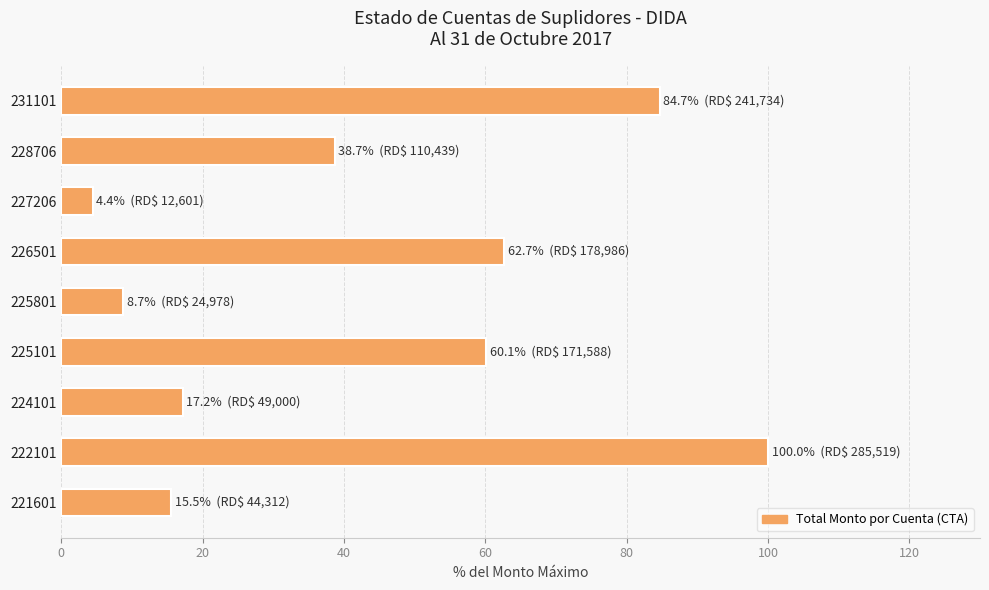

What is the smallest value displayed?

4.4